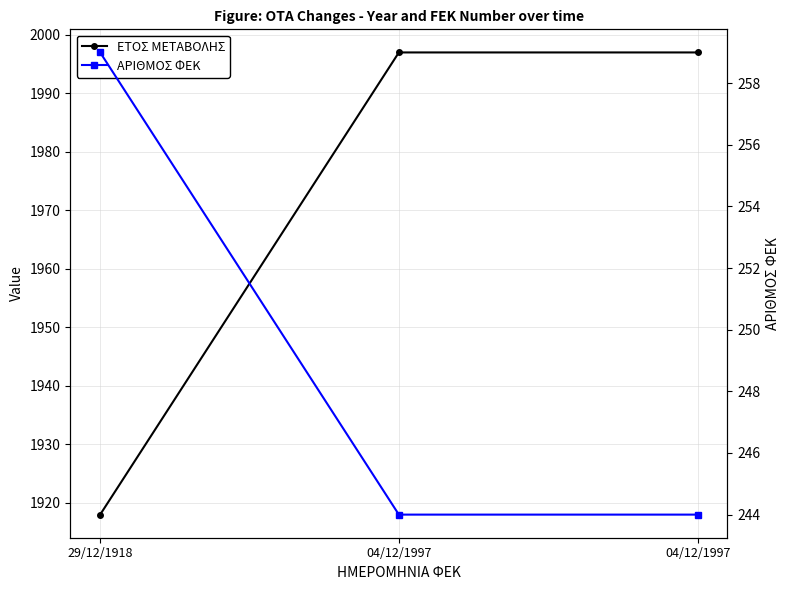

Reading right to left, transcribe all the data shown in this chart.

ΕΤΟΣ ΜΕΤΑΒΟΛΗΣ: 1997	1997	1918
ΑΡΙΘΜΟΣ ΦΕΚ: 244	244	259